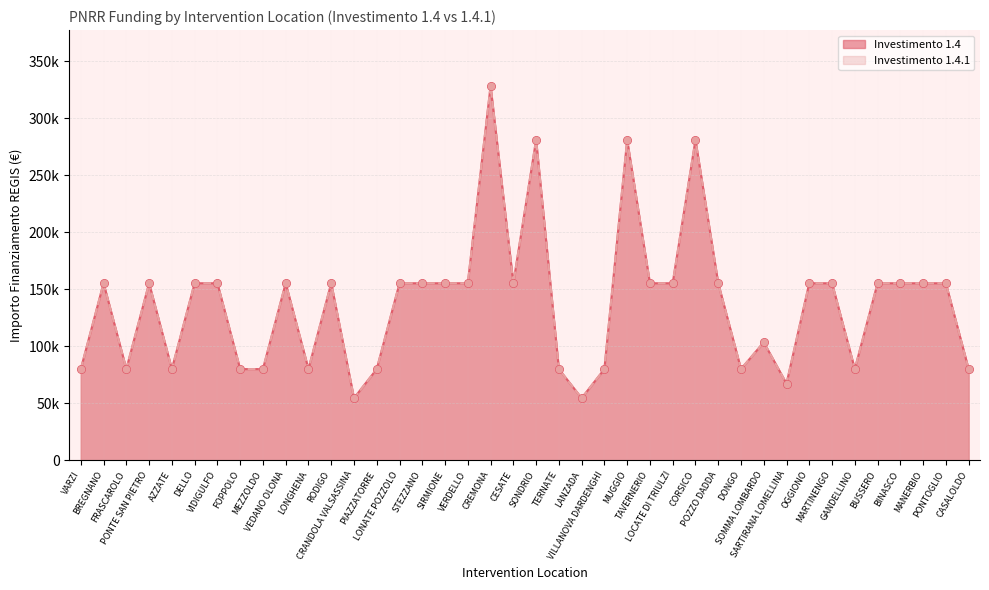

At how many categories does at least one series exceed 226089?

4